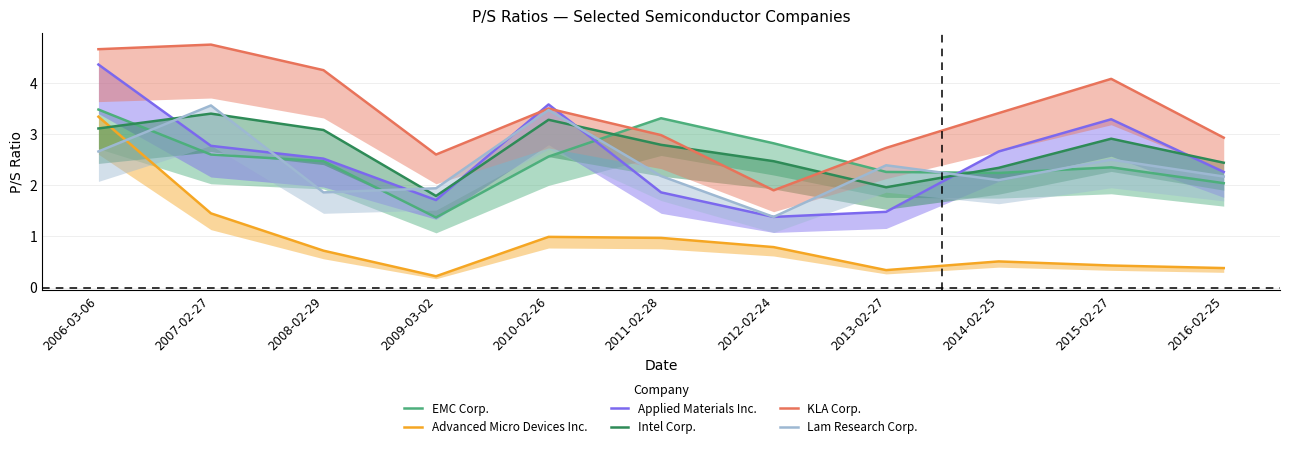

At how many categories does at least one series exceed 3?

7